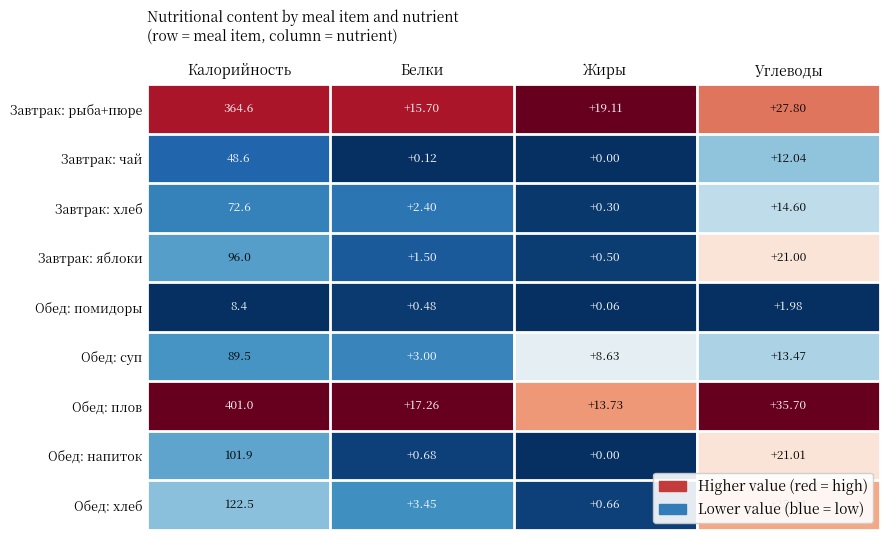

Between Калорийность and Жиры, which series saw the biggest shift?

Обед: плов